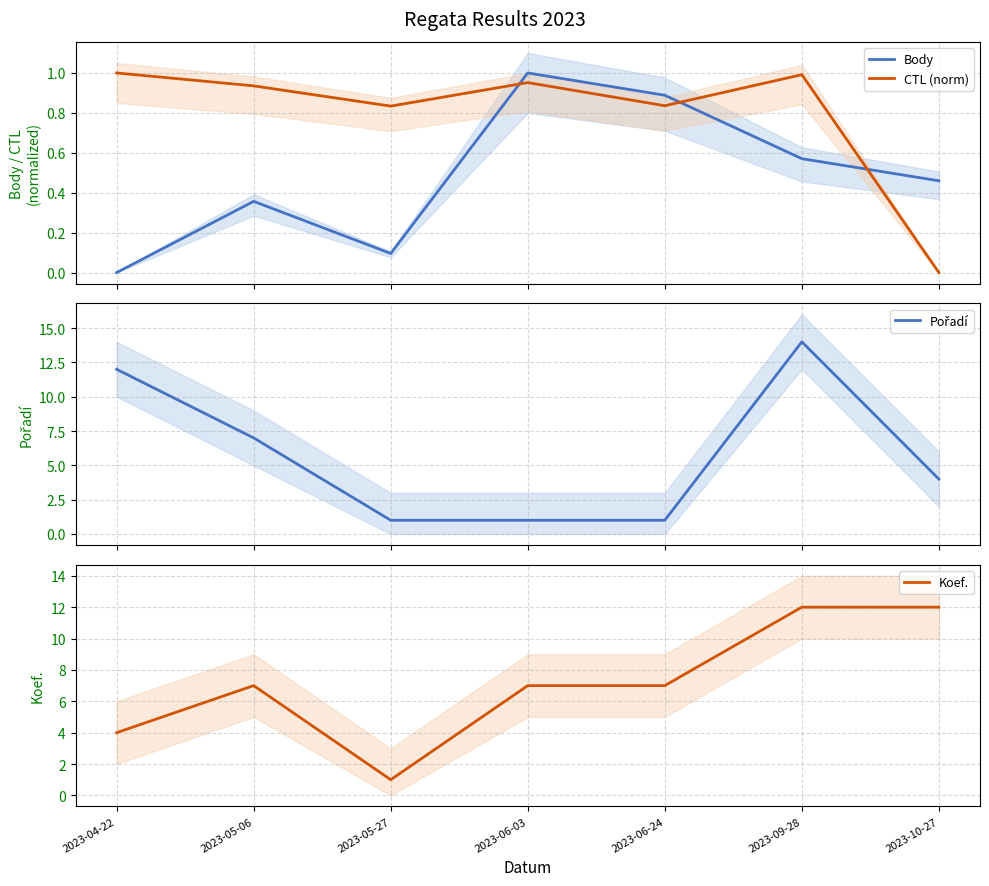

What is the maximum value shown in the chart?

14.0